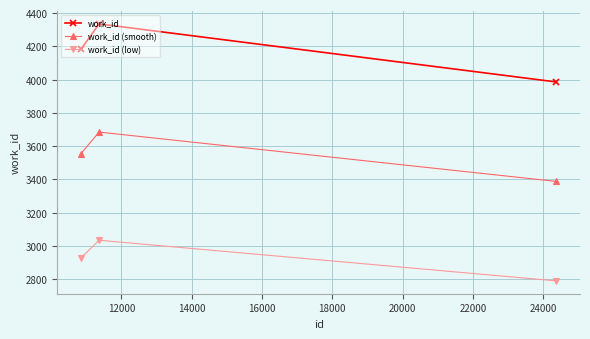

Rank the series by their average value, from highest to lowest.

work_id, work_id (smooth), work_id (low)